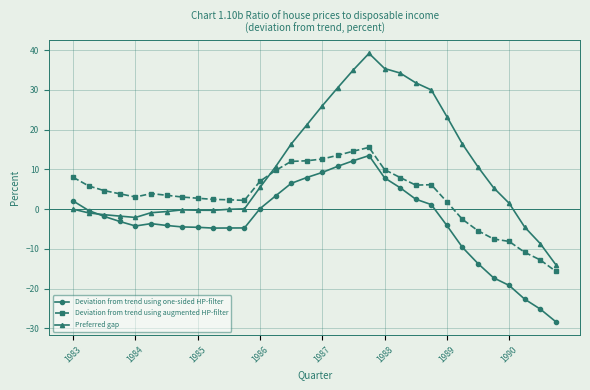

What is the average value of the Deviation from trend using augmented HP-filter series?

3.5